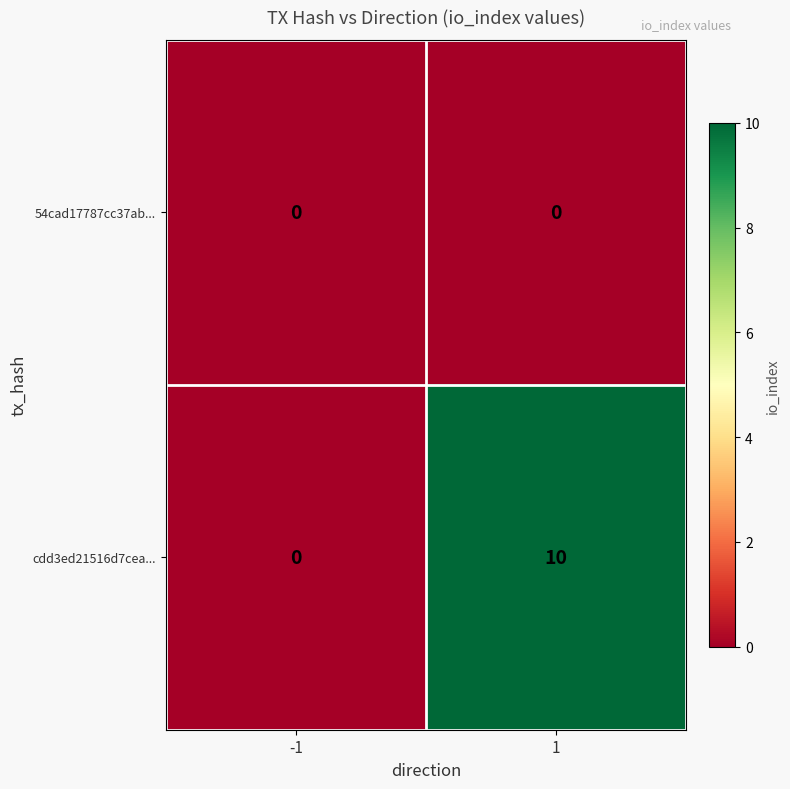

Reading left to right, what are all the values shown in this chart?

54cad17787cc37ab...: -1=0	1=0
cdd3ed21516d7cea...: -1=0	1=10